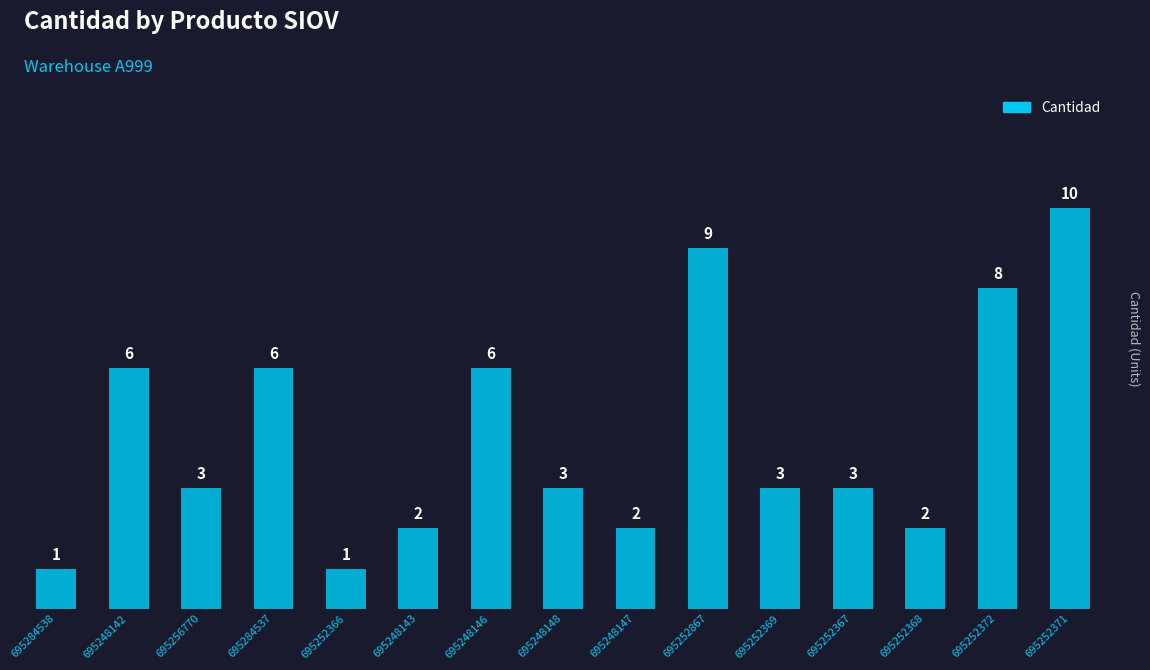

Approximately how many times larger is the value at 695252367 compared to 695248146?

0.5